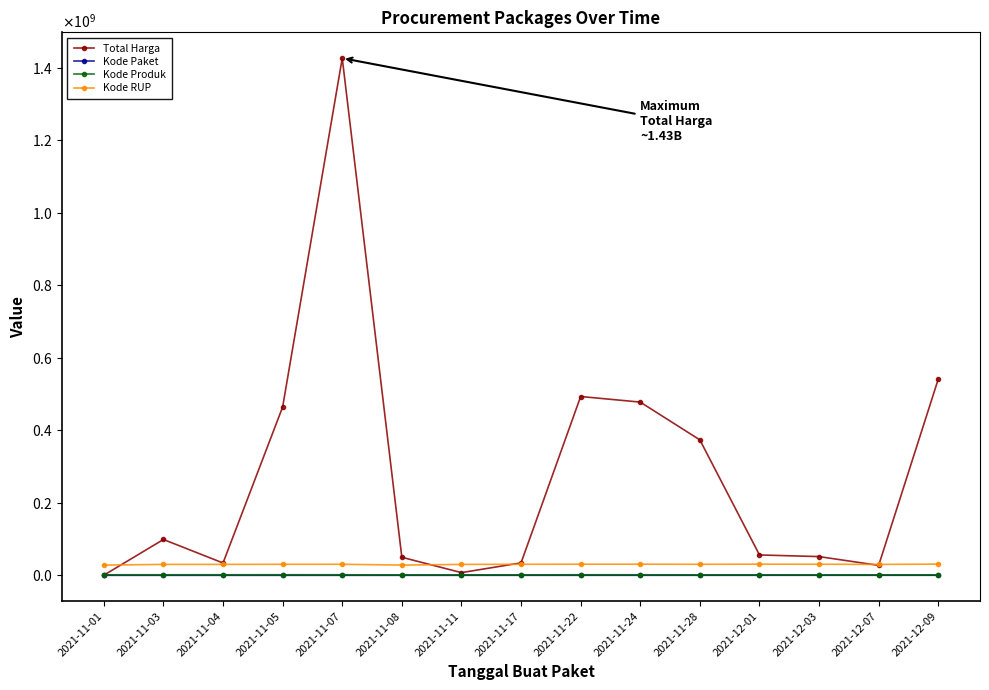

What are all the series names shown in the legend?

Total Harga, Kode Paket, Kode Produk, Kode RUP